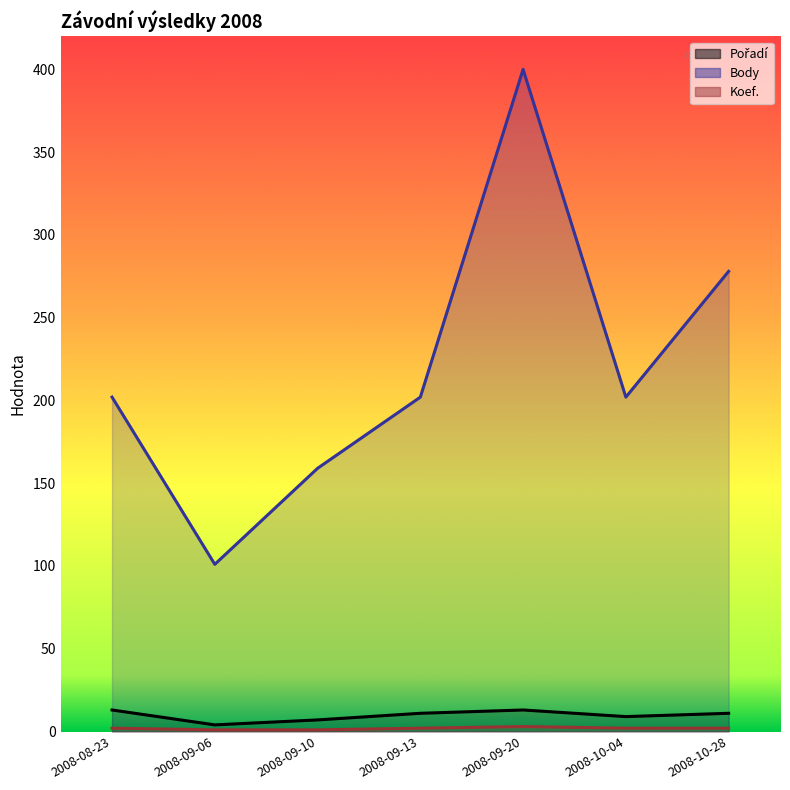

What is the minimum value for Koef.?

1